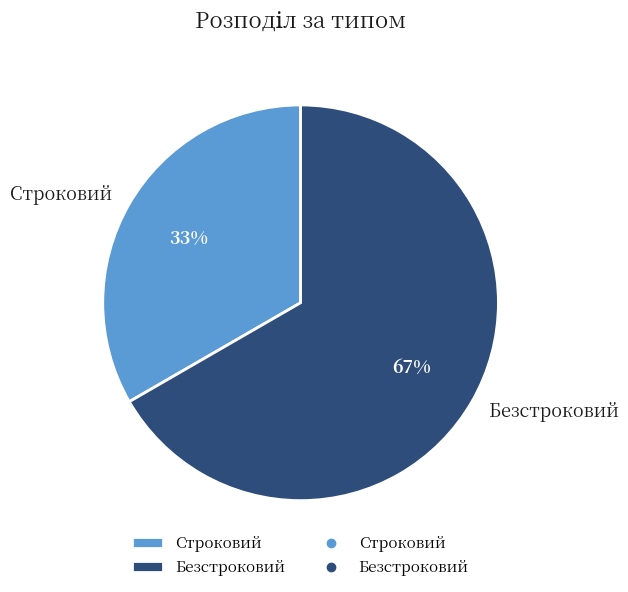

Which category has the biggest portion of the pie?

Безстроковий